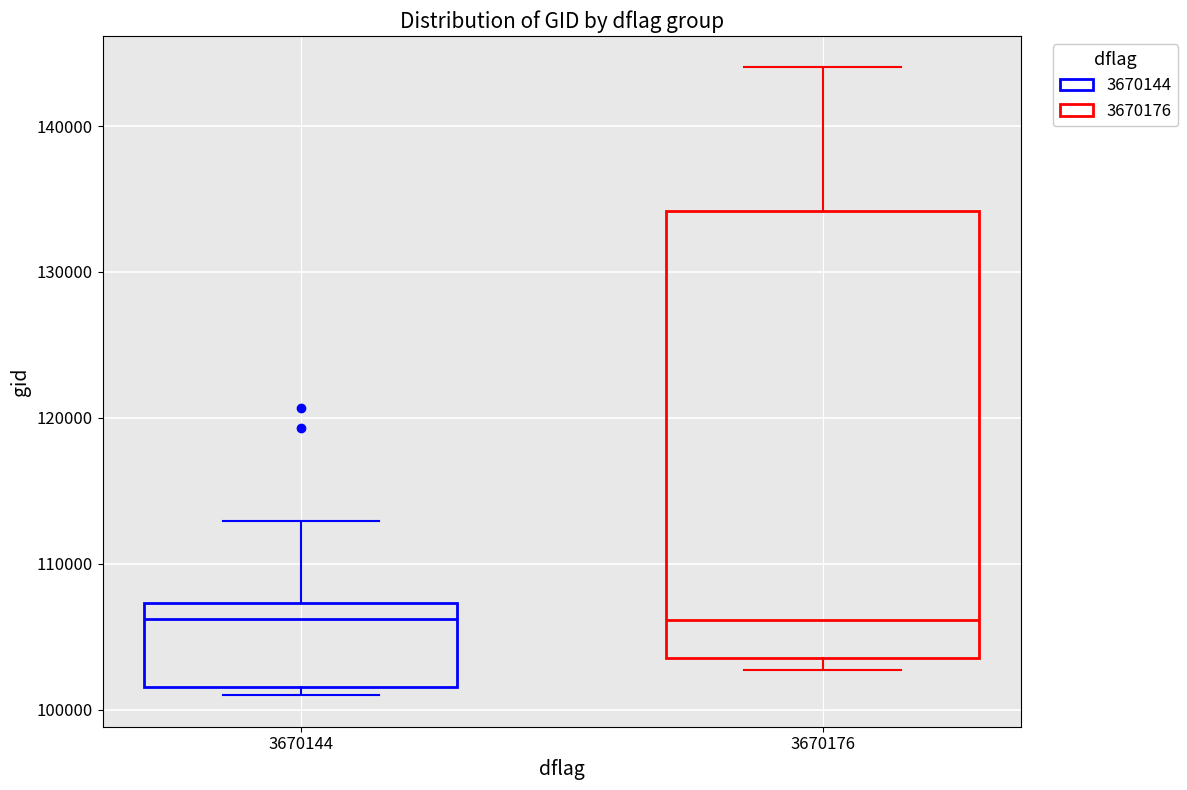

Reading left to right, read every box against the y-axis: the position of its median line, the range the box covers, and the ends of its whiskers. The values are not printed on the chart, so give them approximately, as read against the axis.

3670144: median 106000, box 102000 to 107000, whiskers 101000 to 113000
3670176: median 106000, box 104000 to 134000, whiskers 103000 to 144000